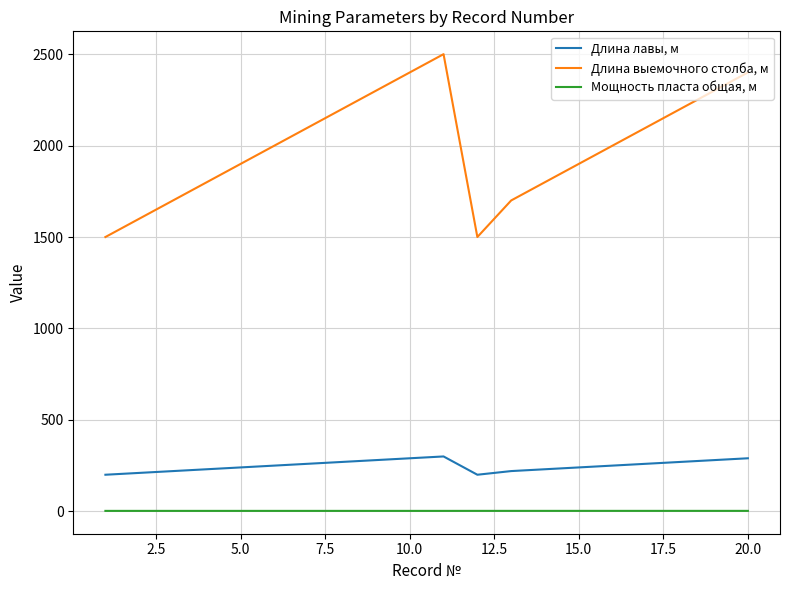

True or false: Длина выемочного столба, м and Мощность пласта общая, м intersect in this chart.

False